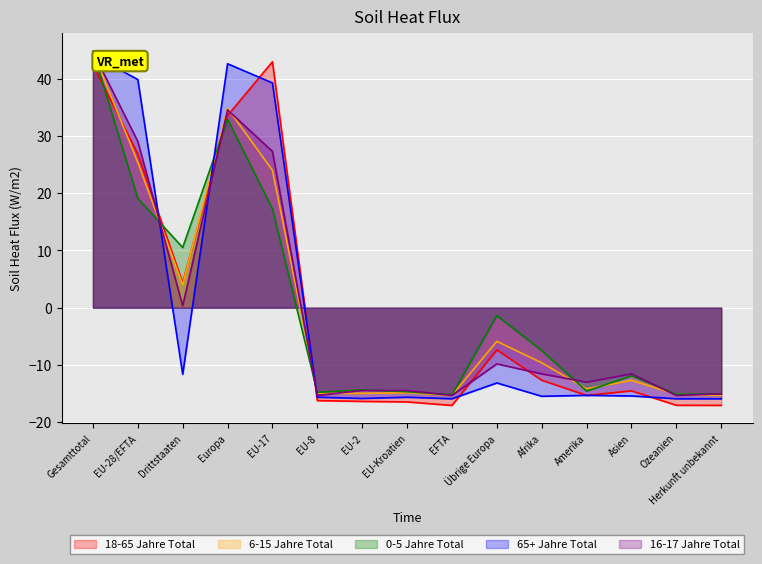

The value of 16-17 Jahre Total at EU-2 is -14.5. True or false?

True